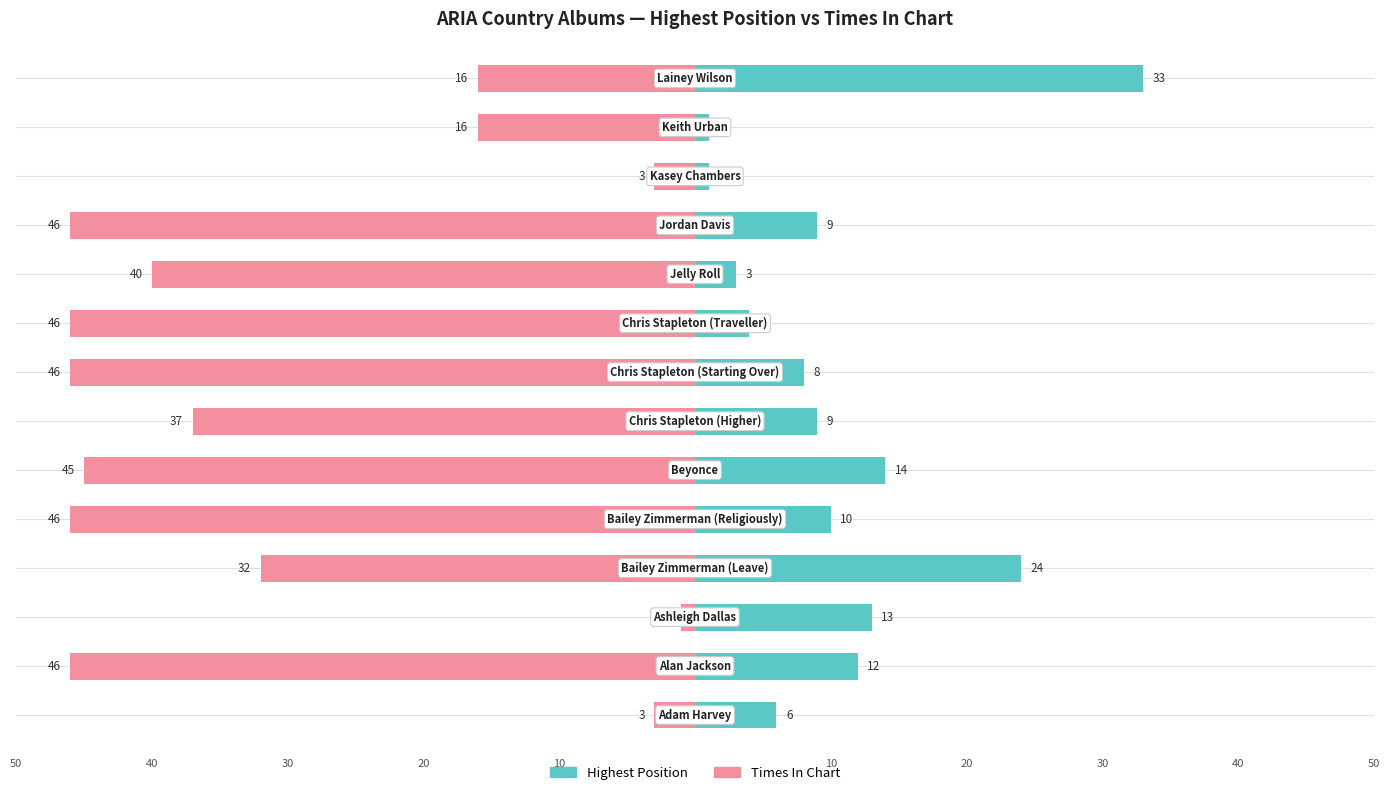

Reading left to right, list all the values displayed in this chart.

Highest Position: 6	12	13	24	10	14	9	8	4	3	9	1	1	33
Times In Chart: -3	-46	-1	-32	-46	-45	-37	-46	-46	-40	-46	-3	-16	-16